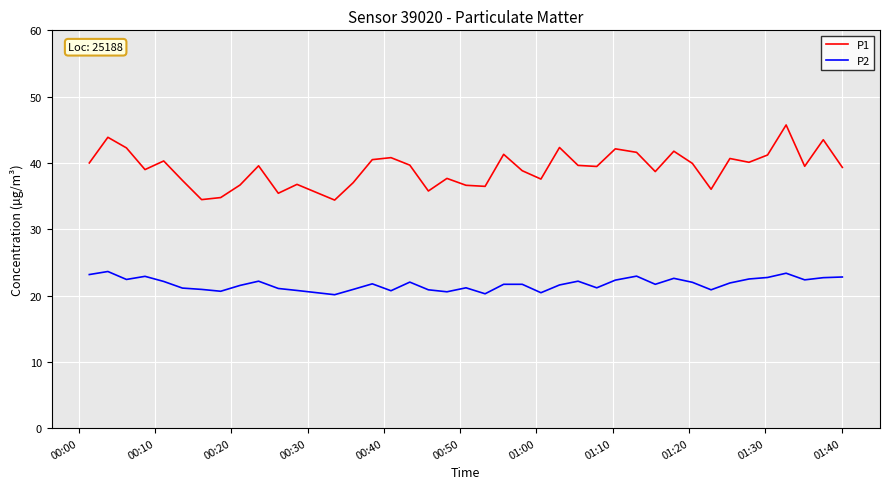

True or false: P2 has more than 2 interior local peaks.

True